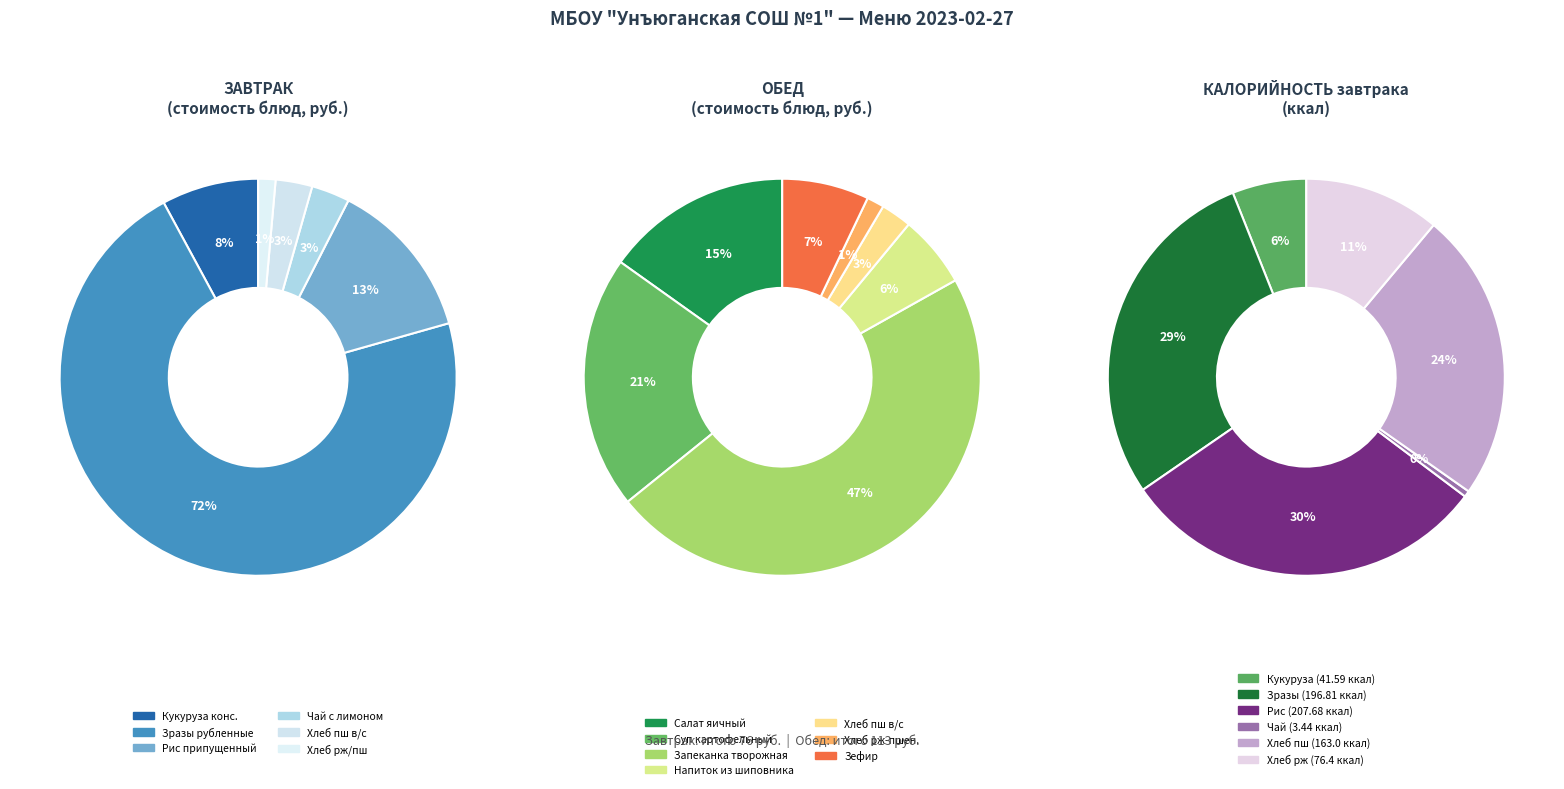

Is the sum of Обед and Завтрак greater than half?

Yes